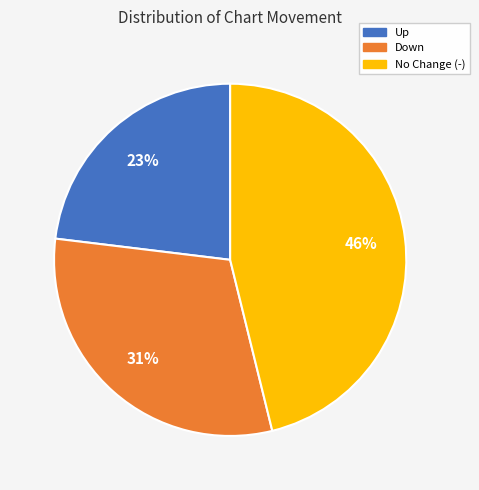

To the nearest percent, what is the difference between the largest and smallest slice percentages?

23%